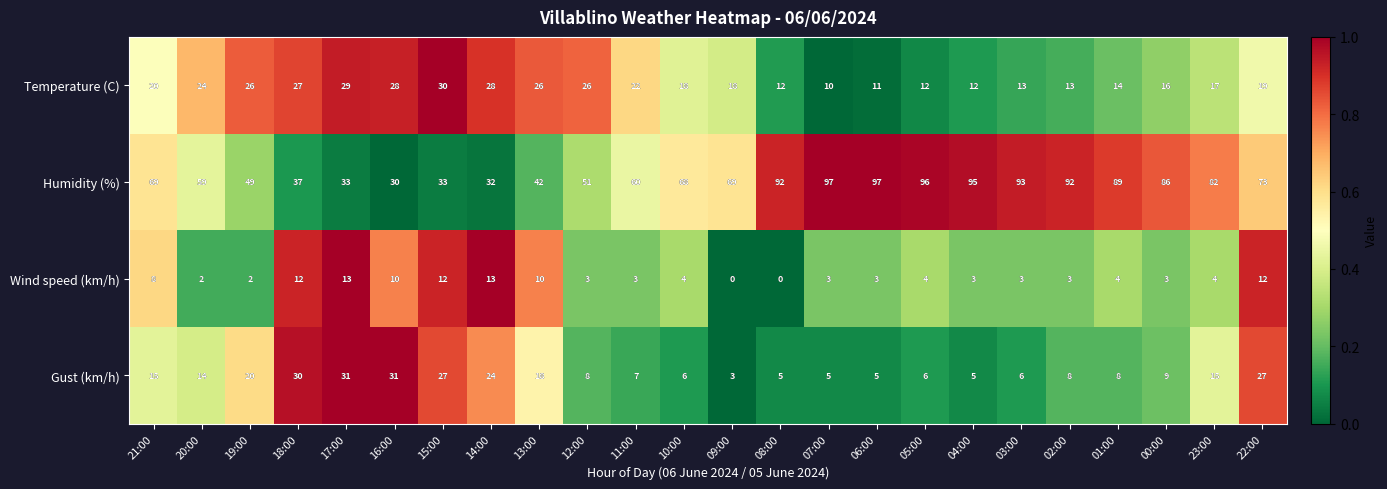

Which series changed the most between 09:00 and 00:00?

Humidity (%)